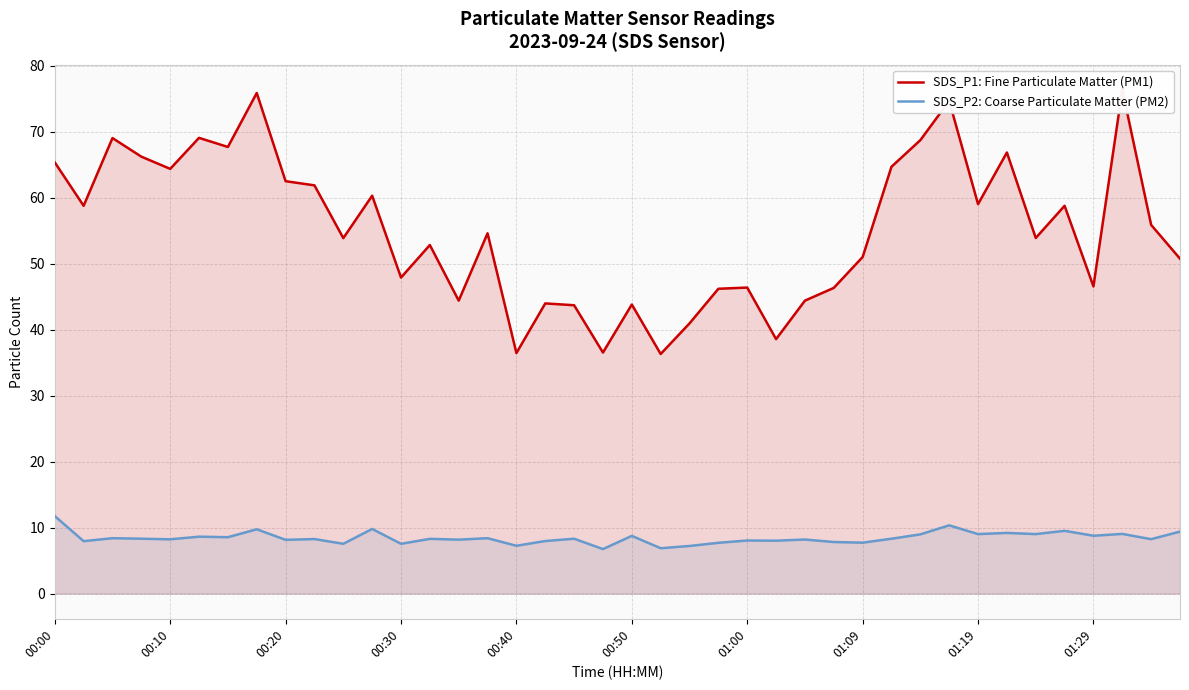

The value of SDS_P1: Fine Particulate Matter (PM1) at 13 is 52.9. True or false?

True